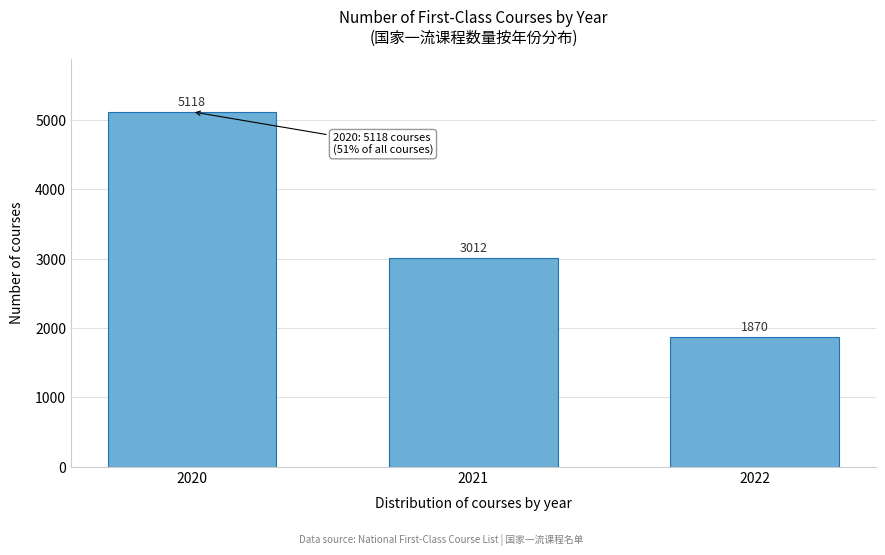

Reading right to left, list all the values displayed in this chart.

2022=1870	2021=3012	2020=5118